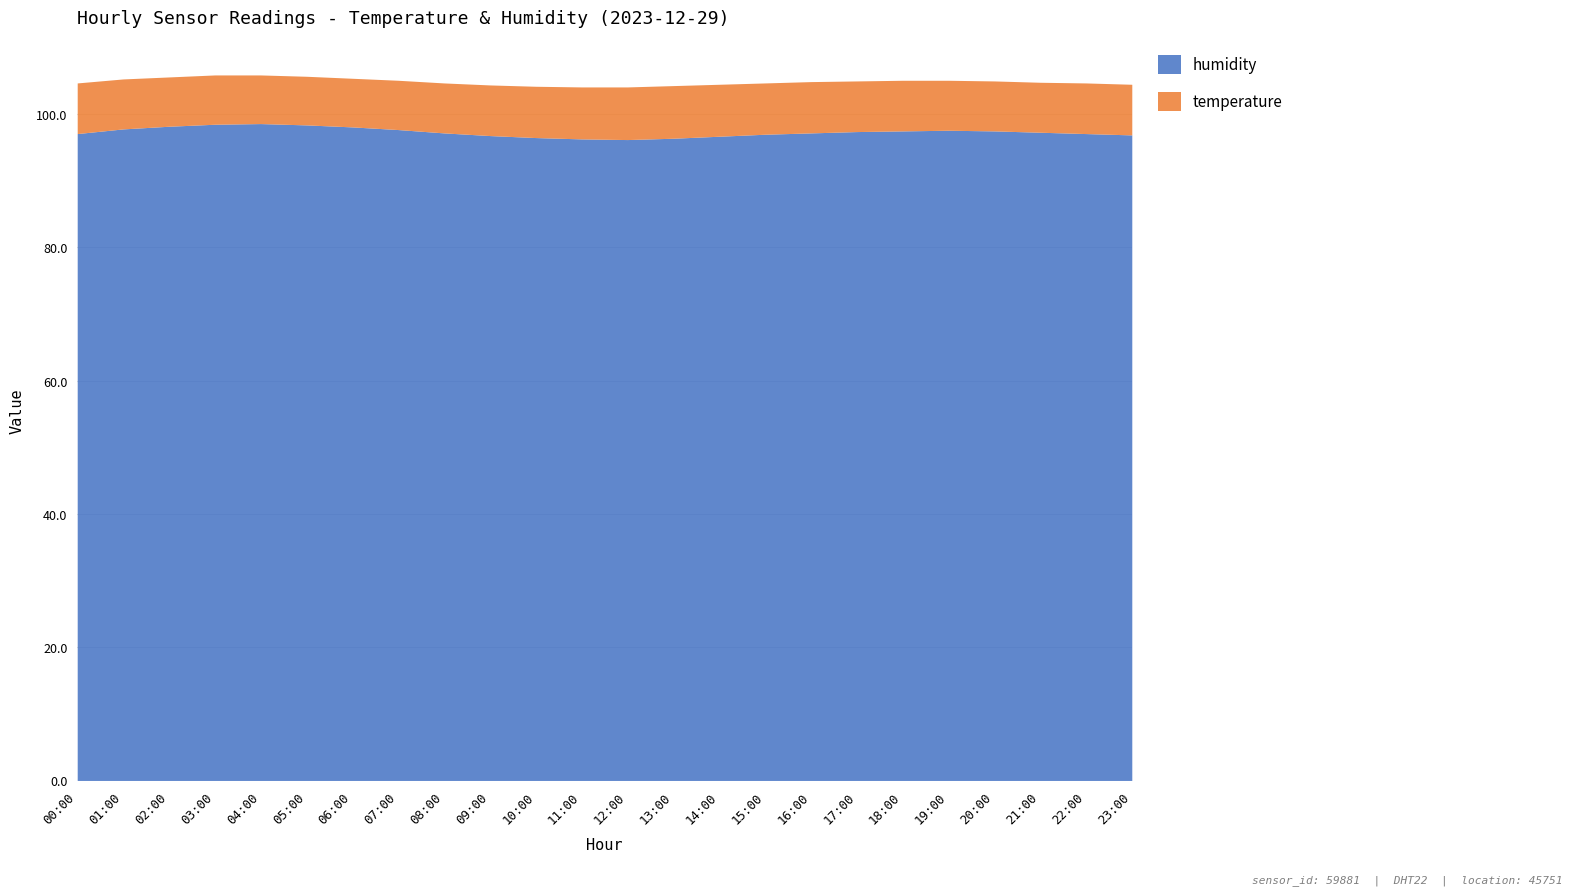

Reading left to right, what are all the values shown in this chart?

humidity: 00:00=97.1	01:00=97.8	02:00=98.2	03:00=98.5	04:00=98.6	05:00=98.4	06:00=98.1	07:00=97.7	08:00=97.2	09:00=96.8	10:00=96.5	11:00=96.3	12:00=96.2	13:00=96.4	14:00=96.7	15:00=97.0	16:00=97.2	17:00=97.4	18:00=97.5	19:00=97.6	20:00=97.5	21:00=97.3	22:00=97.1	23:00=96.9
temperature: 00:00=7.6	01:00=7.5	02:00=7.4	03:00=7.4	04:00=7.3	05:00=7.3	06:00=7.3	07:00=7.4	08:00=7.5	09:00=7.6	10:00=7.7	11:00=7.8	12:00=7.9	13:00=7.9	14:00=7.8	15:00=7.7	16:00=7.7	17:00=7.6	18:00=7.6	19:00=7.5	20:00=7.5	21:00=7.5	22:00=7.6	23:00=7.6